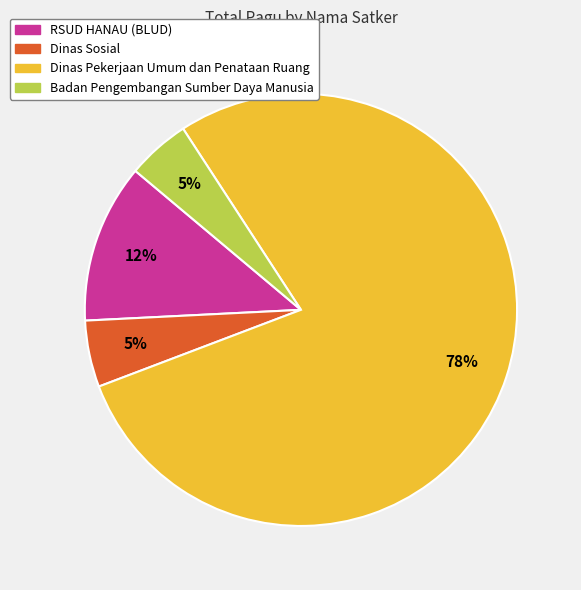

Does any single category account for the majority?

Yes